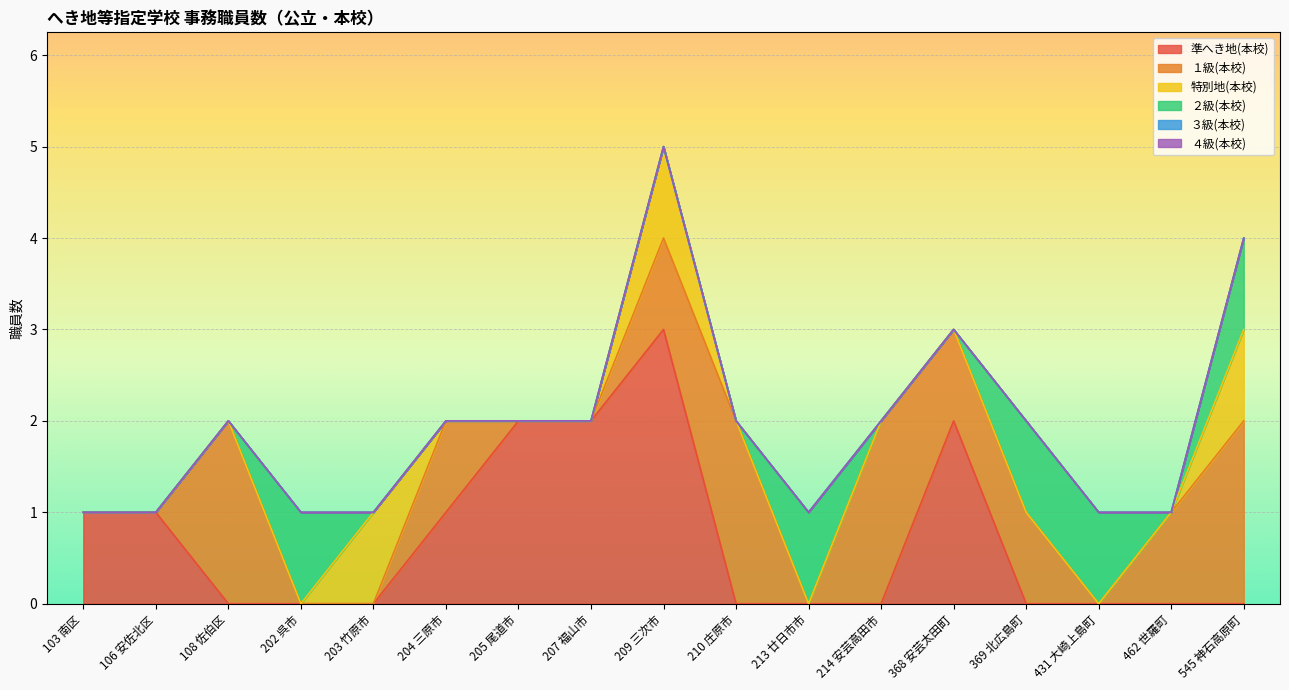

Which series has the largest range (max minus min)?

準へき地(本校)